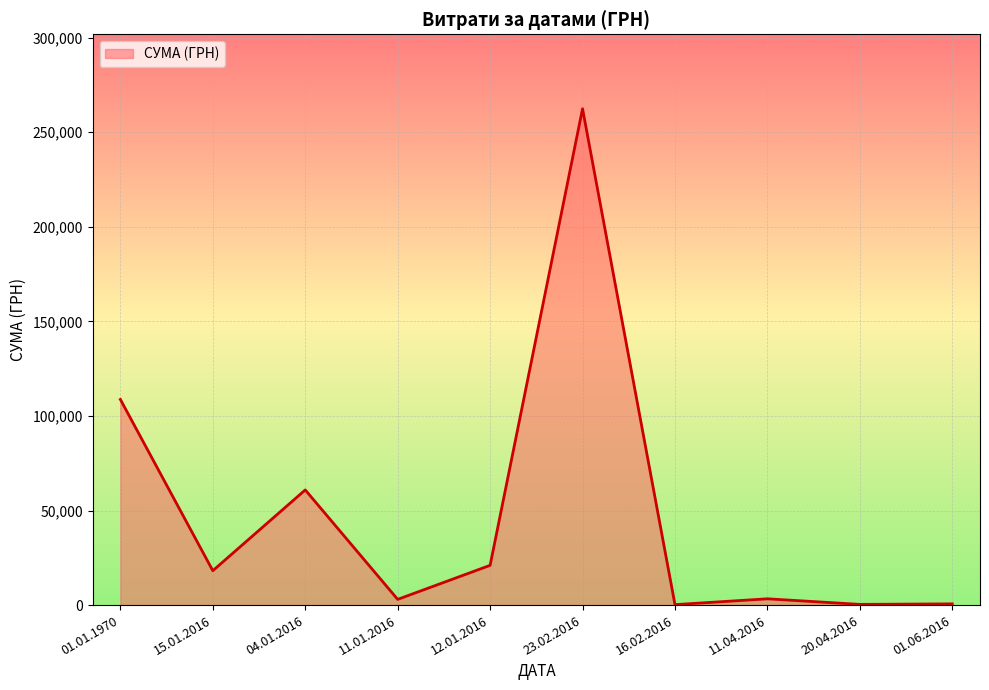

Where is the data nearest to the value 131318?

01.01.1970